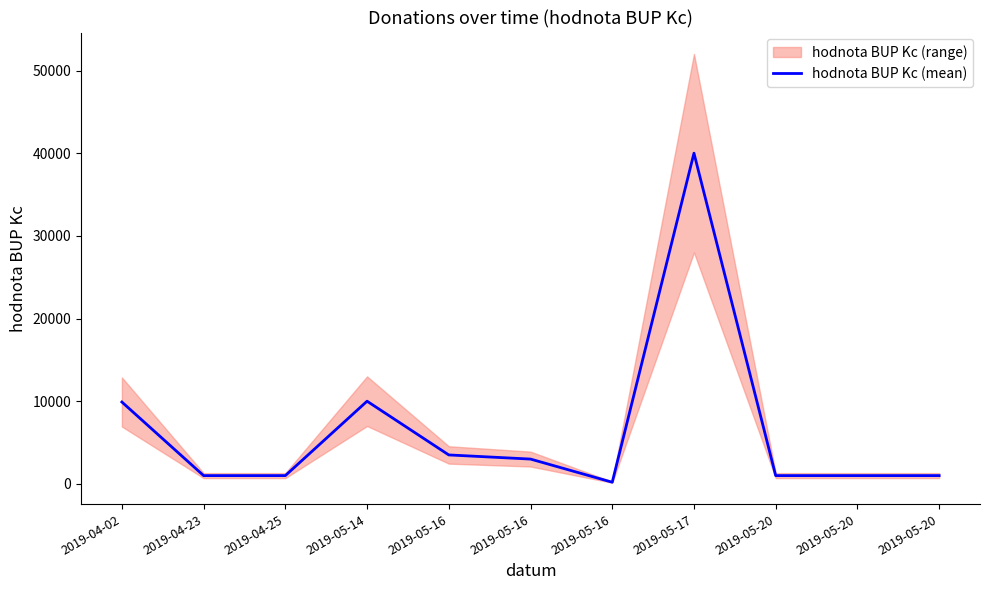

Reading right to left, transcribe all the data shown in this chart.

1000	1000	1000	40000	200	3000	3500	10000	1000	1000	9900